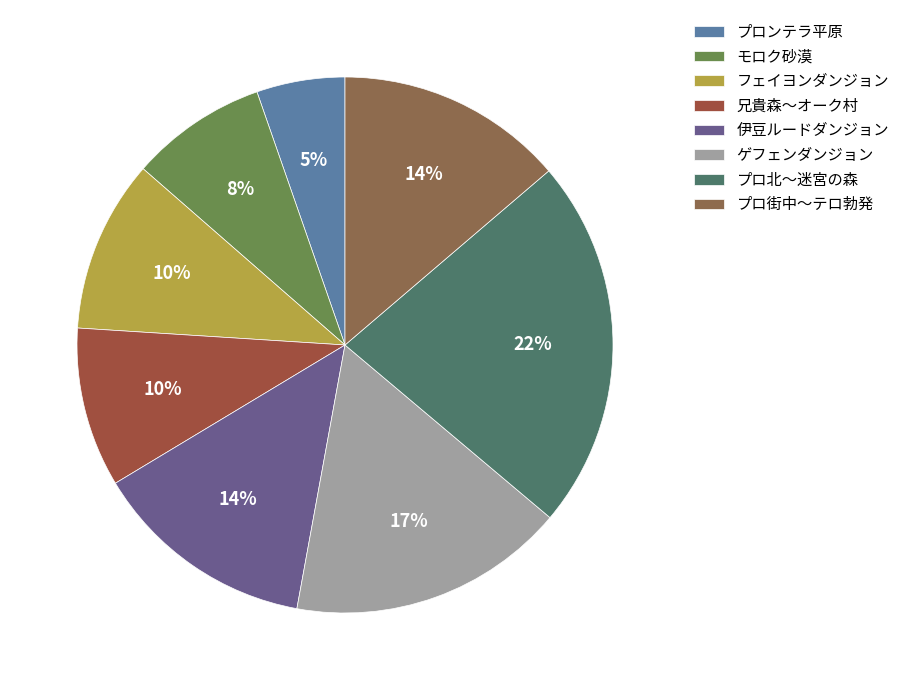

Combined, do モロク砂漠 and プロ街中～テロ勃発 account for over 50%?

No